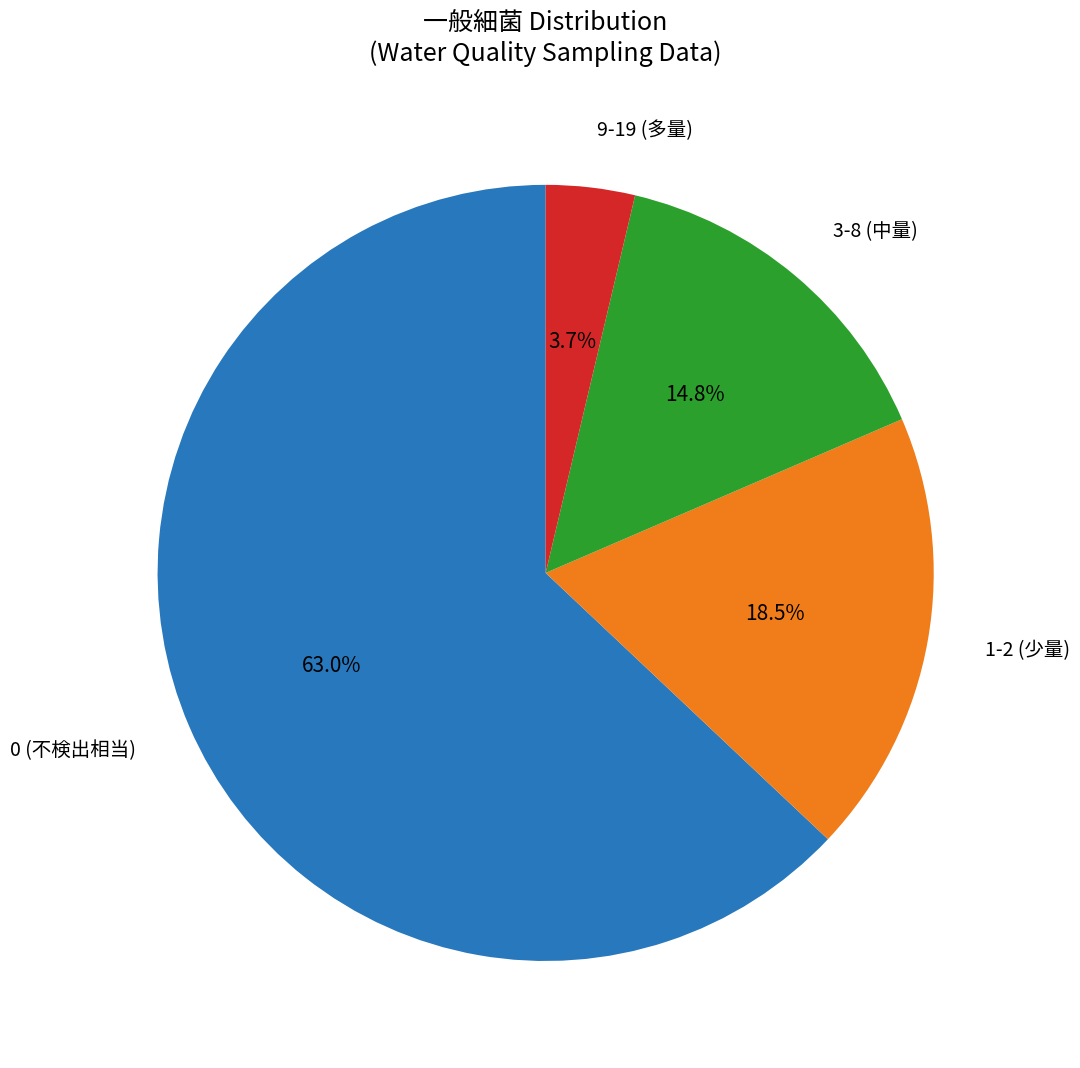

Does 3-8 (中量) account for over 50% of the chart?

No